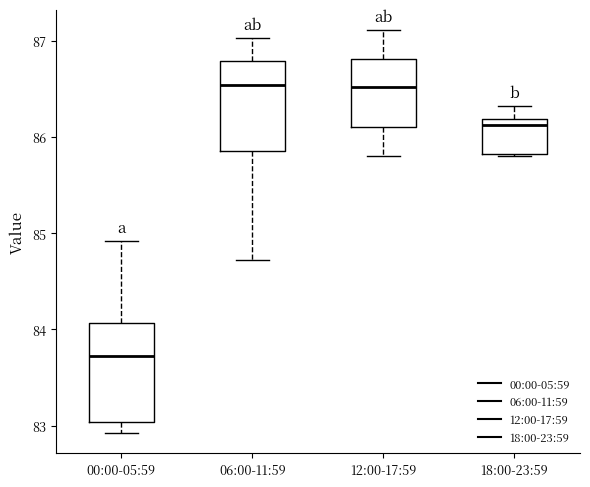

Reading left to right, transcribe this box plot: for each box, give where its median line is, the range the box spans, and where its two whiskers end, as read against the y-axis. The values are not printed on the chart, so give them approximately, as read against the axis.

00:00-05:59: median 83.7, box 83.0 to 84.1, whiskers 82.9 to 84.9
06:00-11:59: median 86.5, box 85.9 to 86.8, whiskers 84.7 to 87.0
12:00-17:59: median 86.5, box 86.1 to 86.8, whiskers 85.8 to 87.1
18:00-23:59: median 86.1, box 85.8 to 86.2, whiskers 85.8 to 86.3